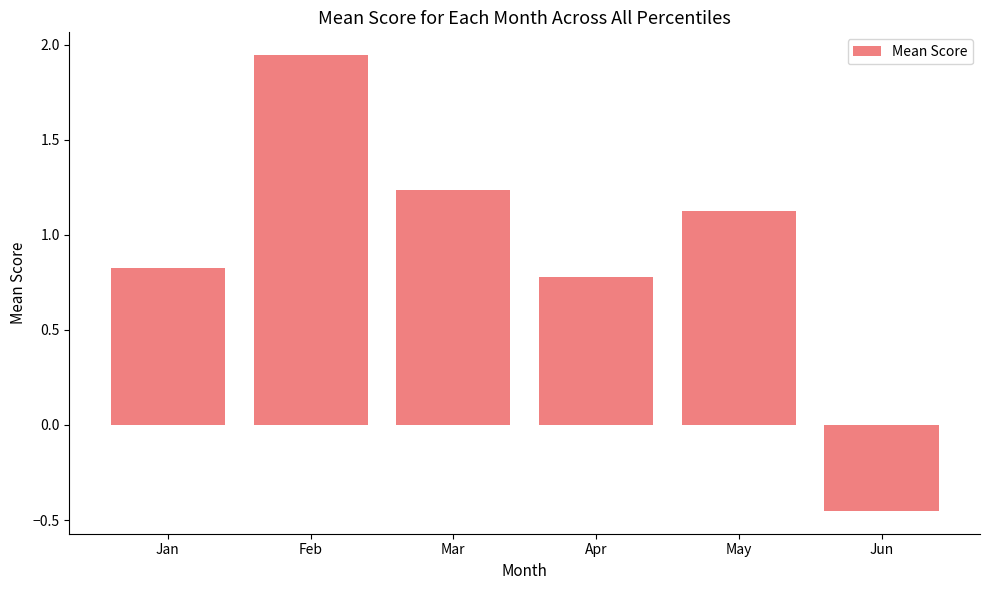

True or false: the data shows 0.8 at Apr.

True